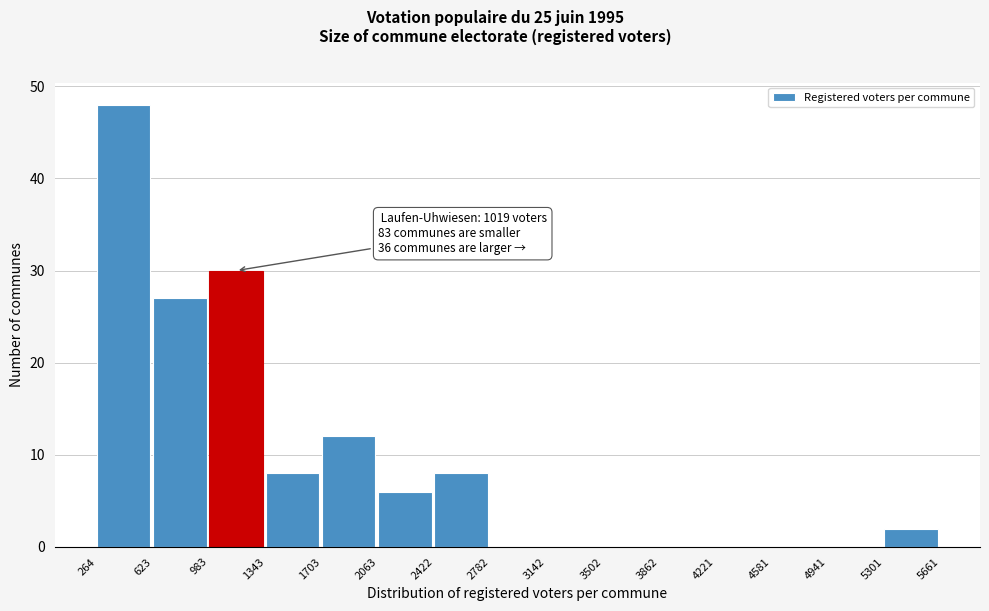

Which range on the x-axis has the tallest bar?

264 to 623